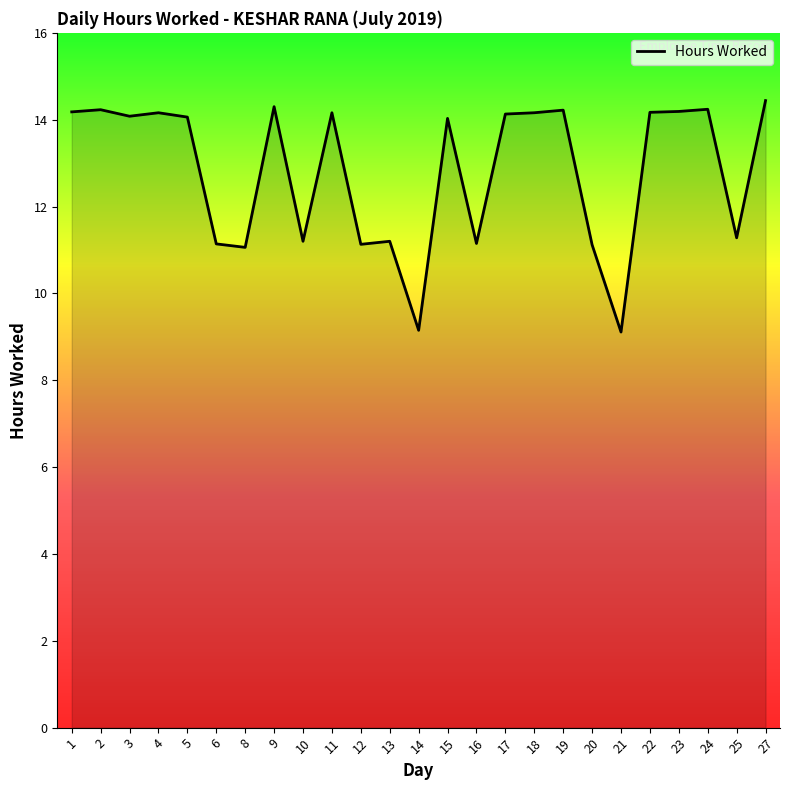

At which label does the data first exceed 14?

1